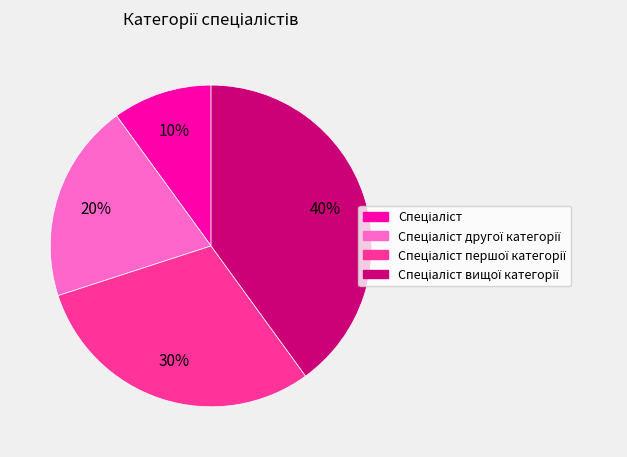

Does any single category account for the majority?

No